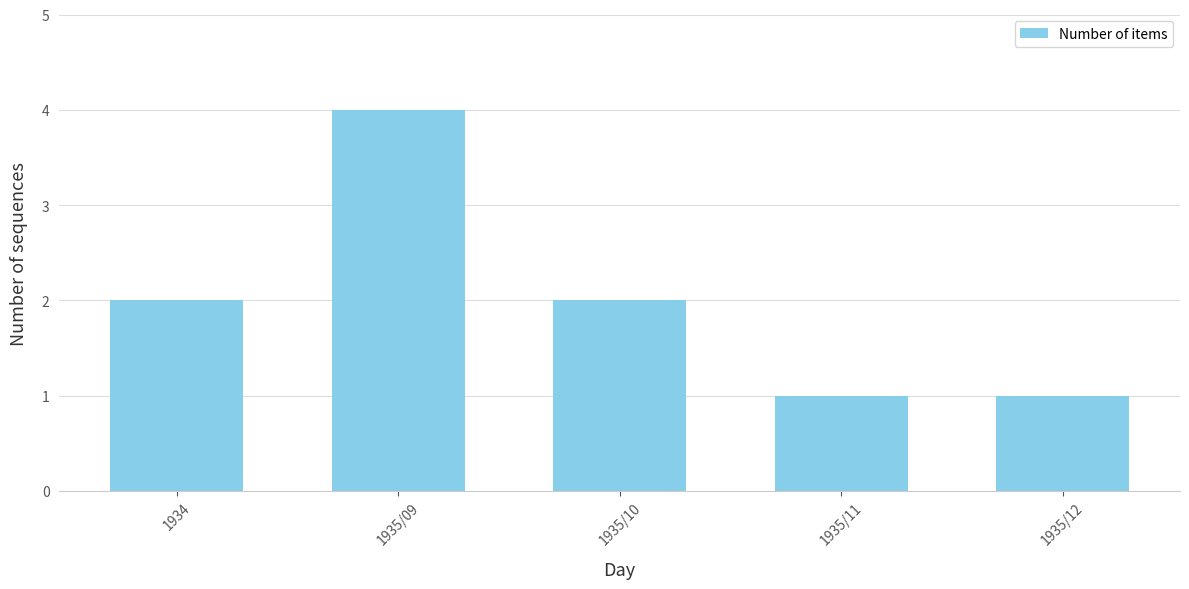

What is the difference between the maximum and minimum values?

3